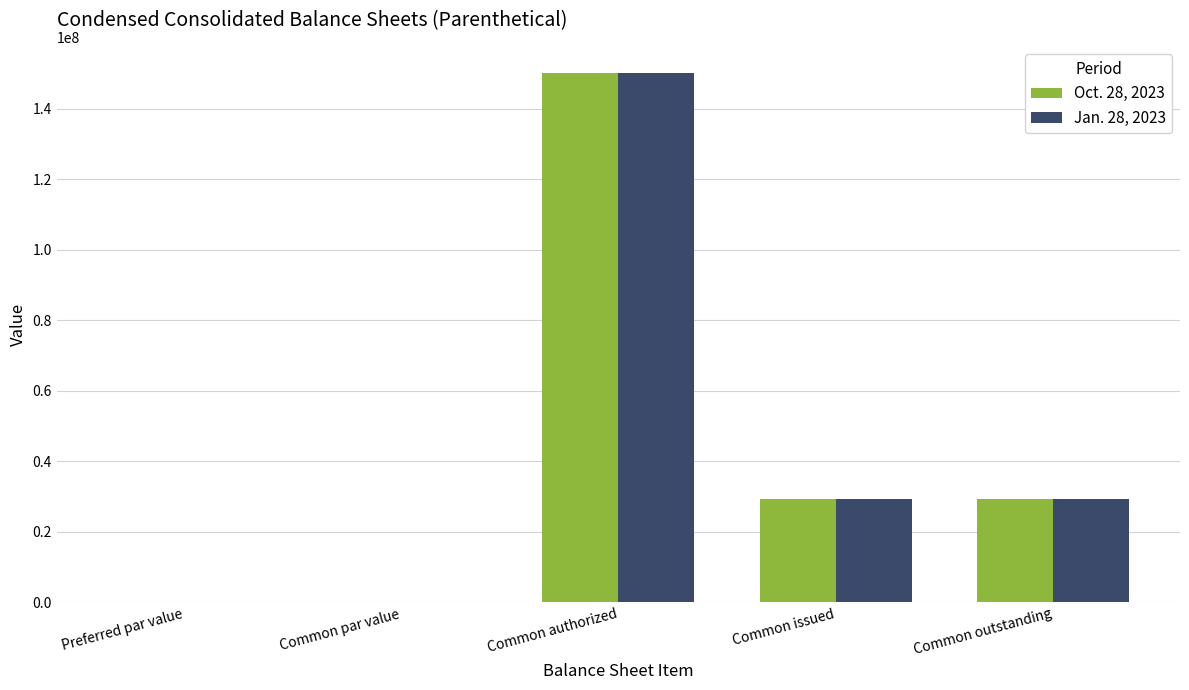

What is the sum of all Oct. 28, 2023 values?

208675075.3